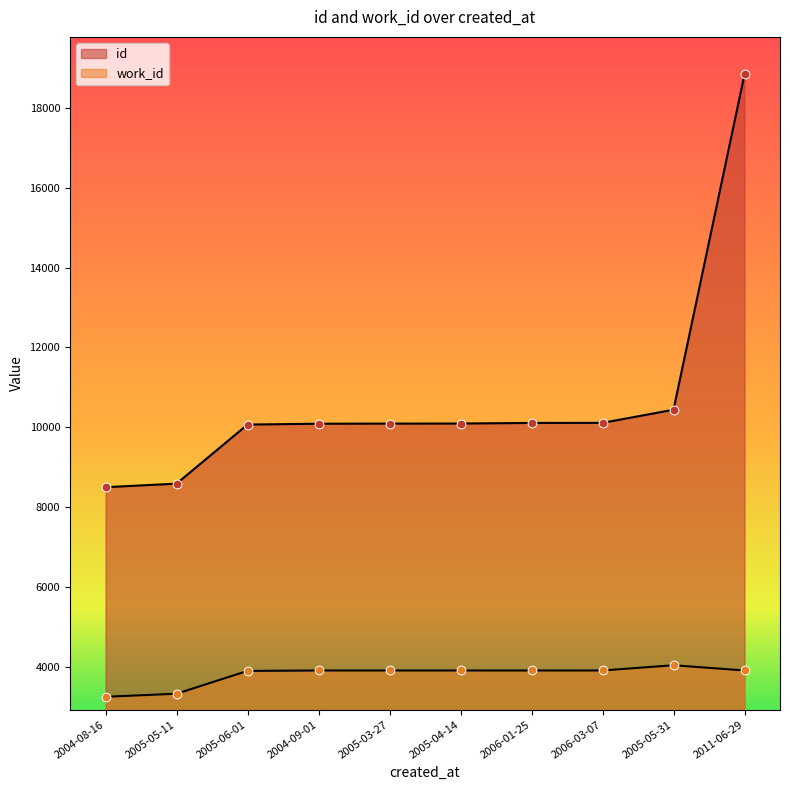

What is the total value across all series at 2004-09-01?

13988